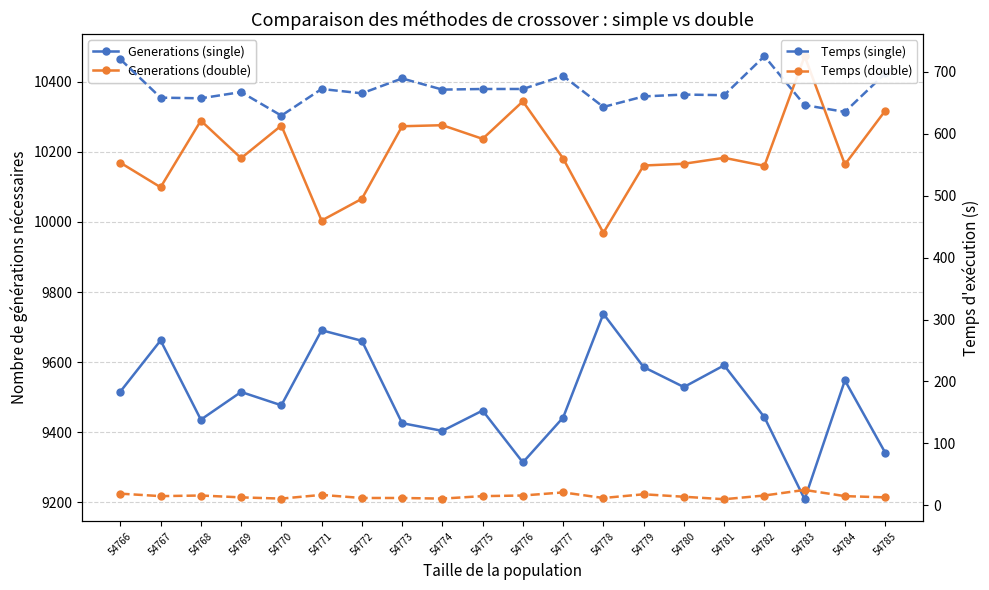

How many data points in Temps (single) are above 667?

9